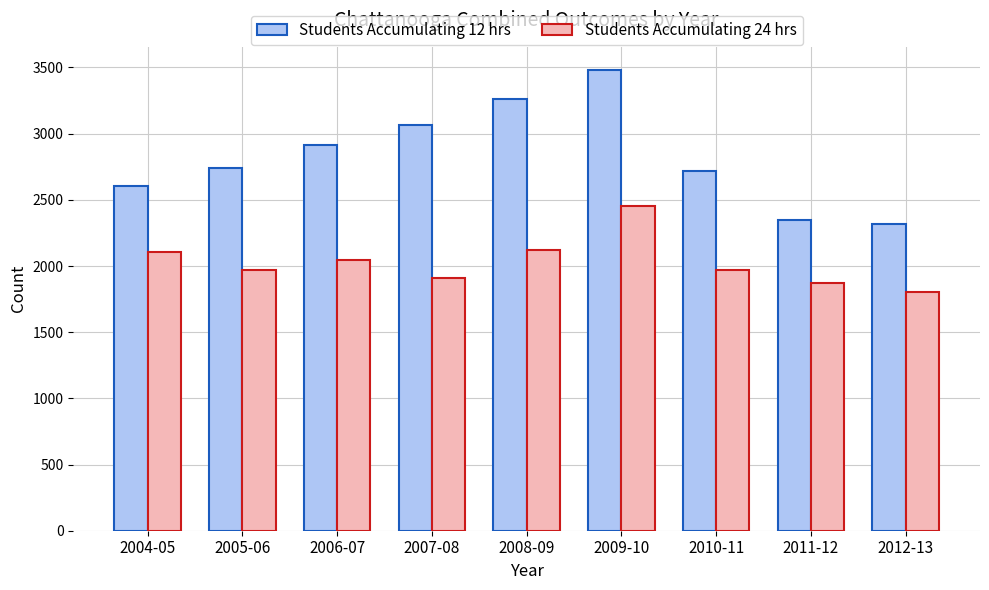

What is the value of the Students Accumulating 24 hrs bar at the 2nd from the left?

1973